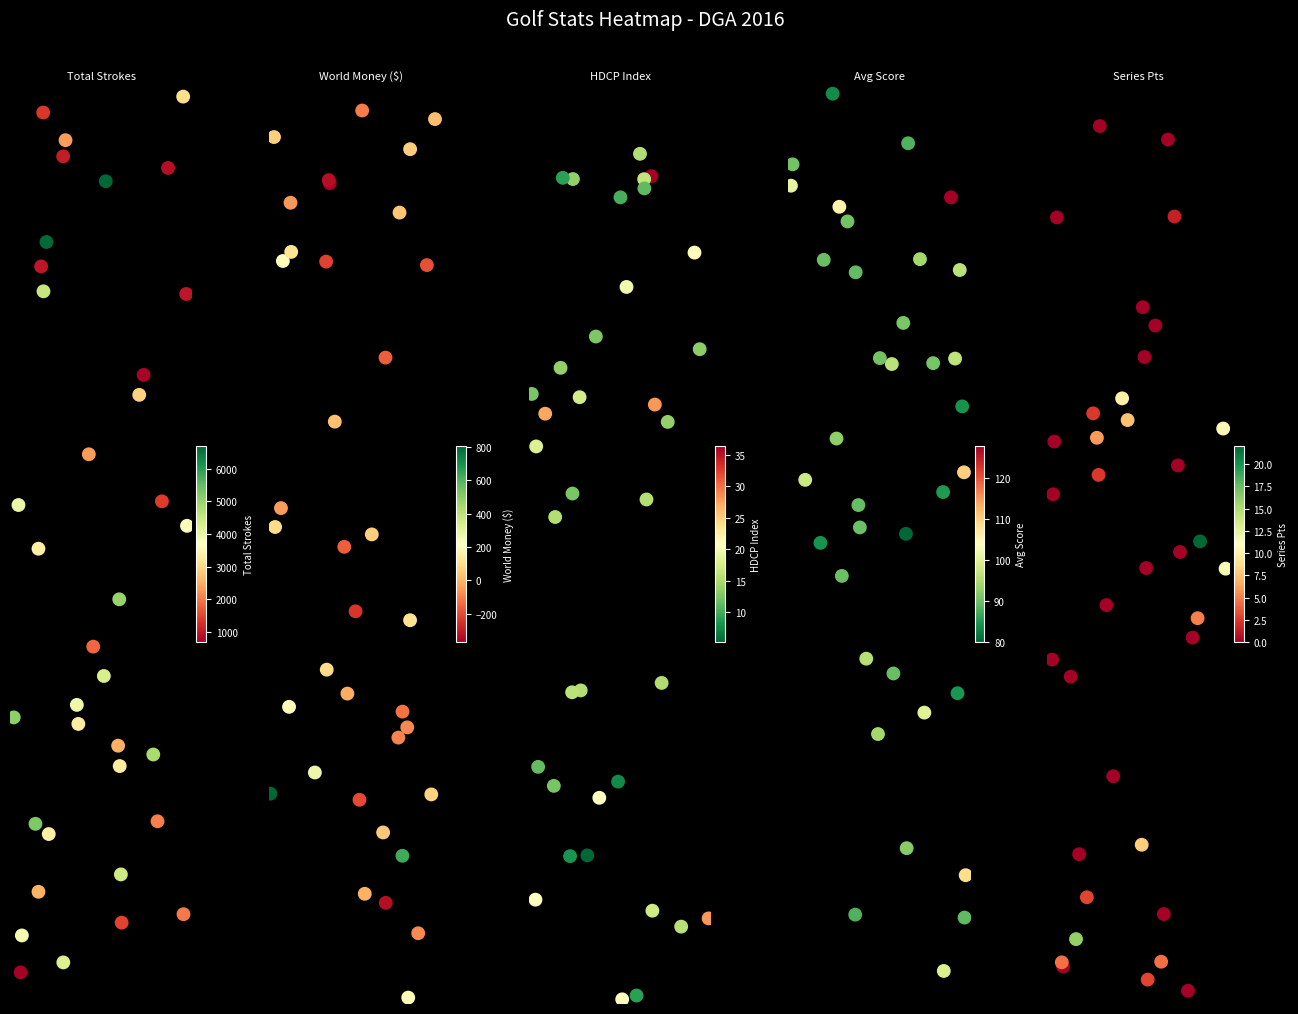

Is the value of Total Strokes at 23 greater than the value of HDCP Index at 30?

No